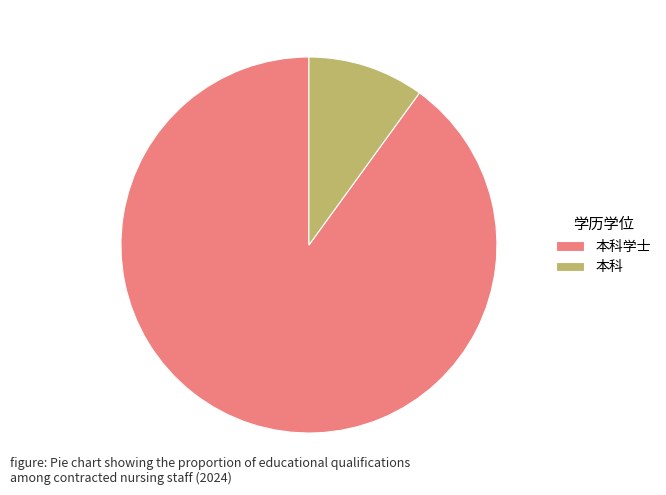

Rank the categories by value from highest to lowest.

本科学士, 本科